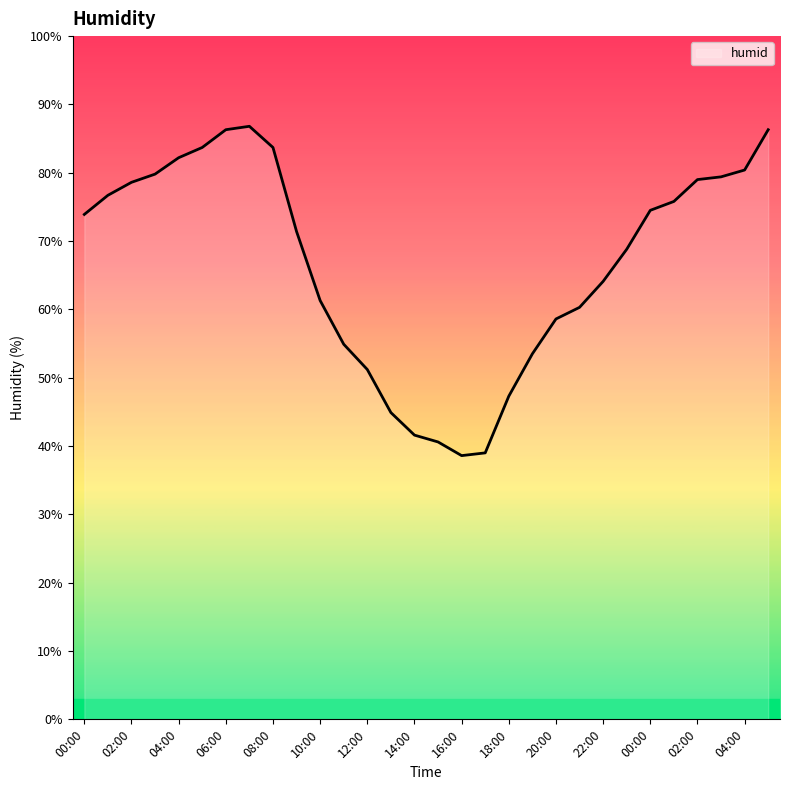

What is the difference between the maximum and minimum values?

48.2